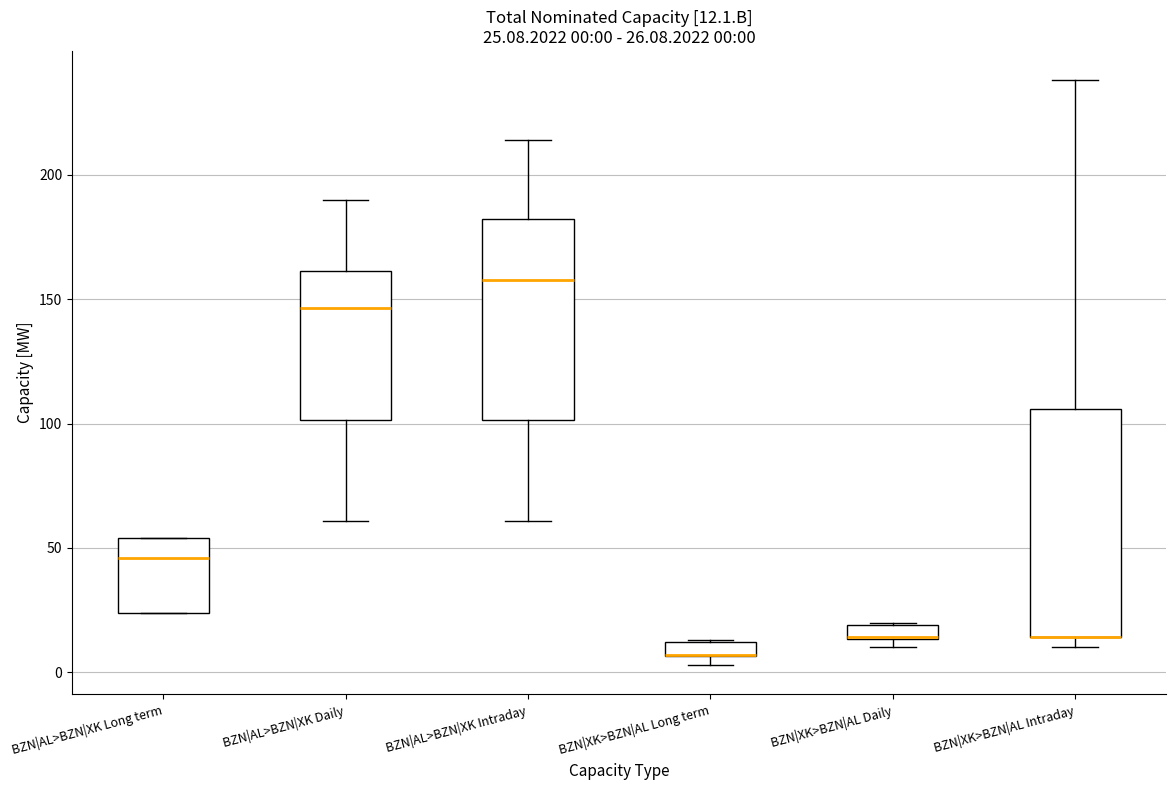

Which box is the tallest, from its lower edge to its upper edge?

BZN|XK>BZN|AL Intraday